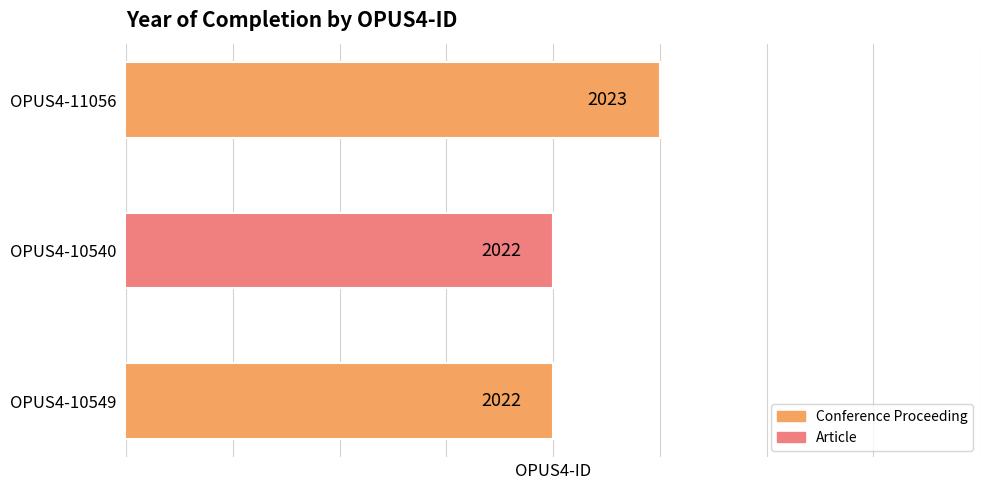

What is the maximum value shown in the chart?

2023